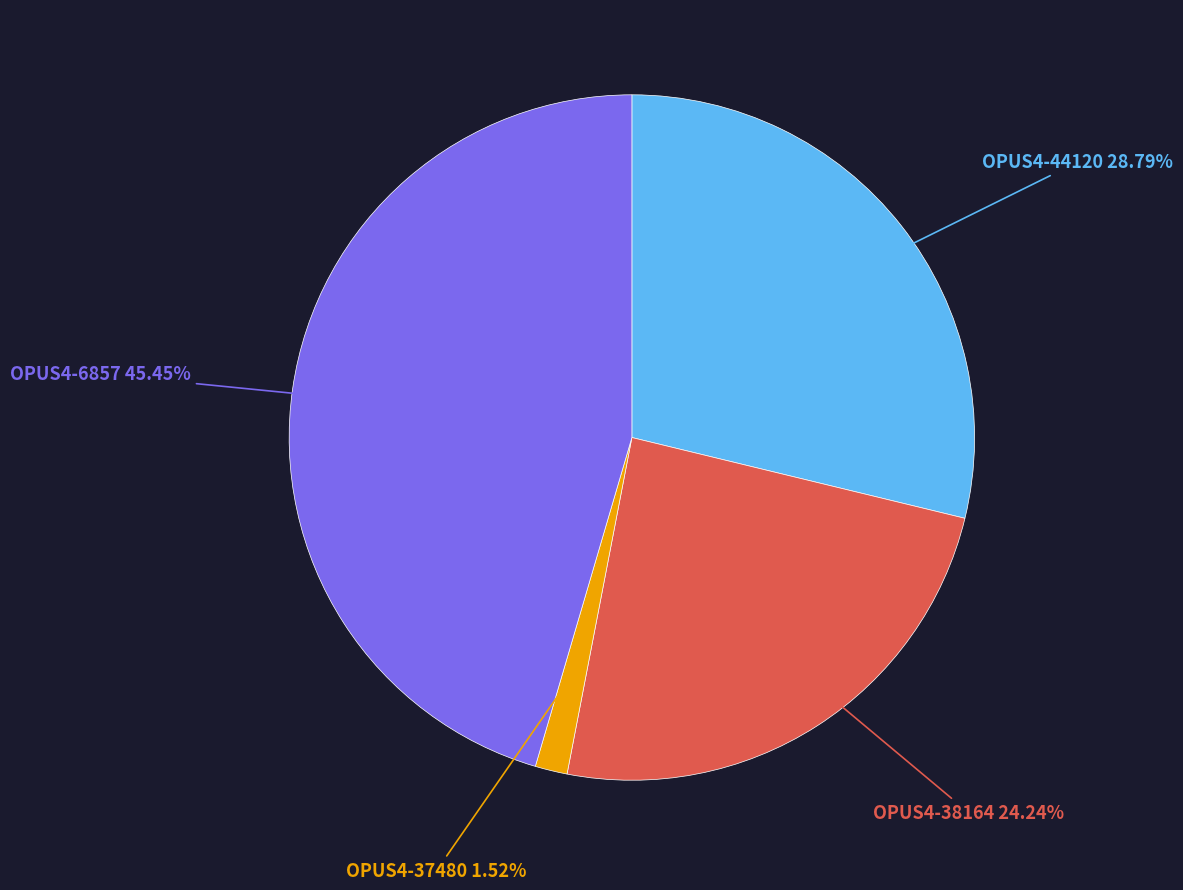

Is there a majority slice in this chart?

No